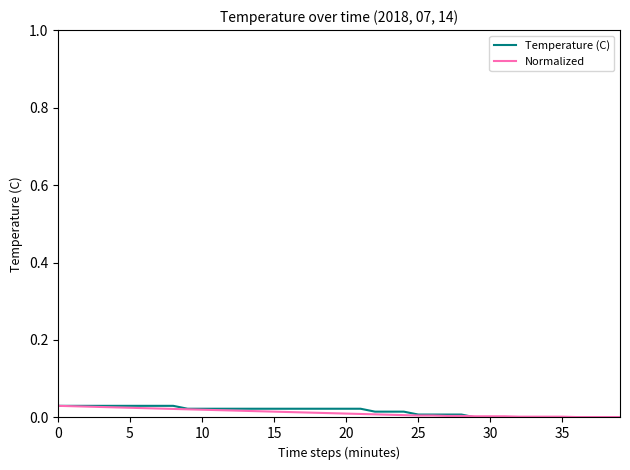

Which series has the widest spread of values?

Temperature (C)